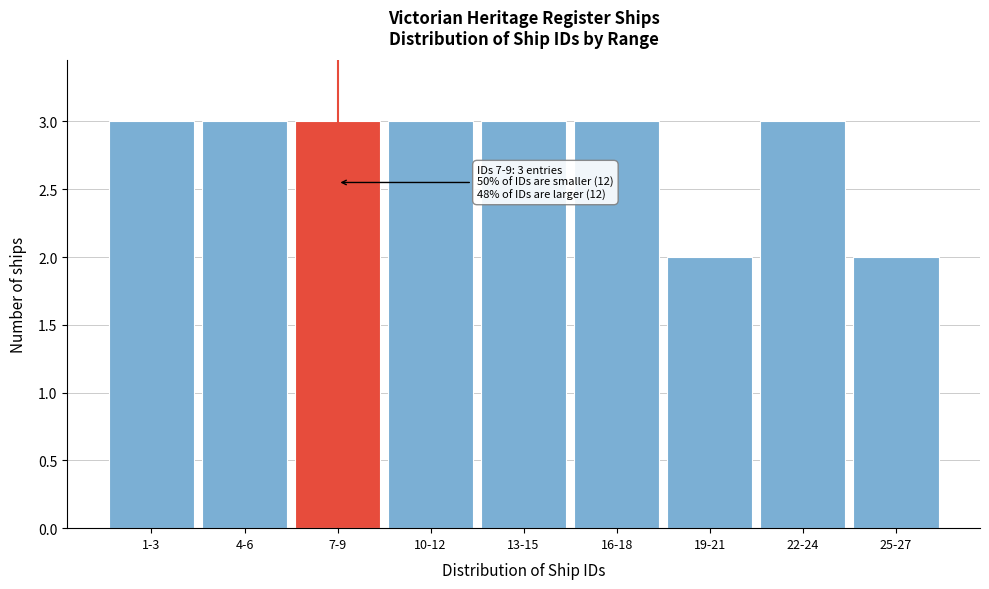

Reading left to right, list all the values displayed in this chart.

3	3	3	3	3	3	2	3	2